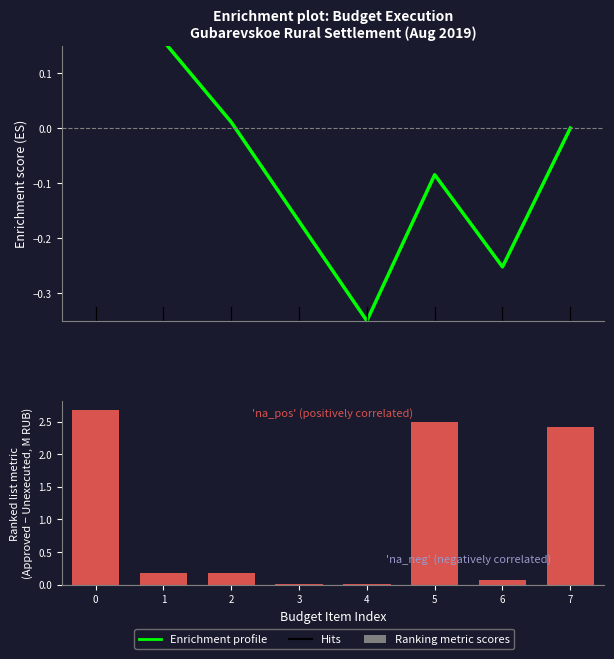

Count the number of categories in the chart.

8